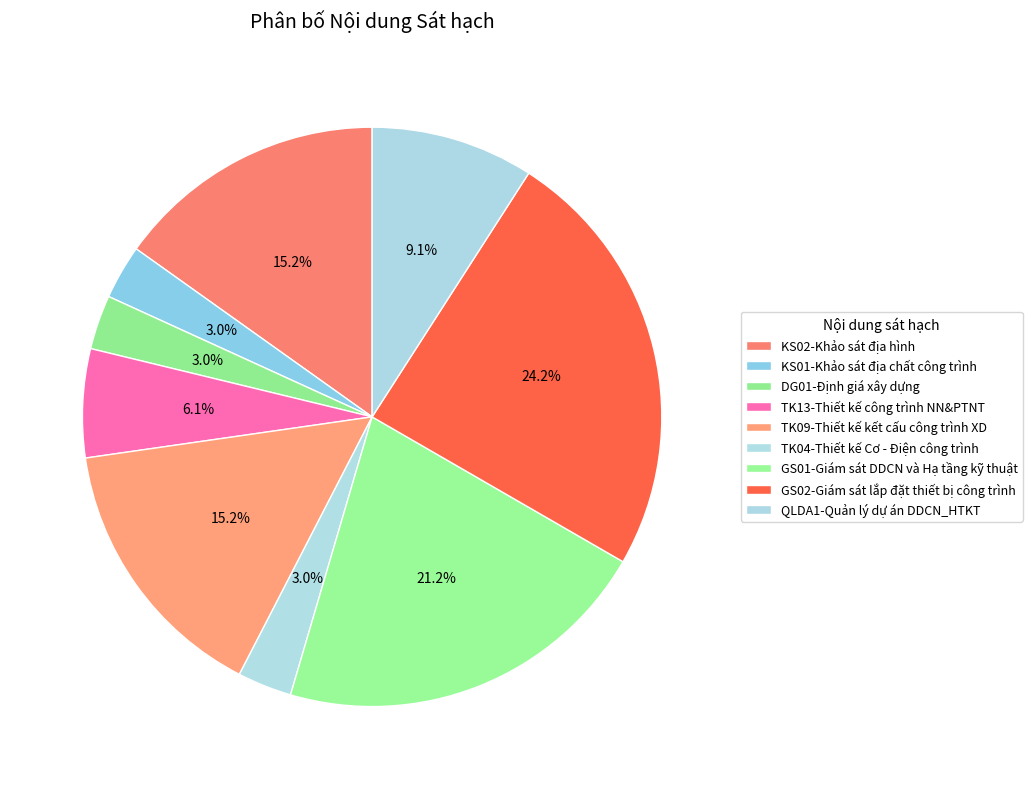

How many slices are in this pie chart?

9